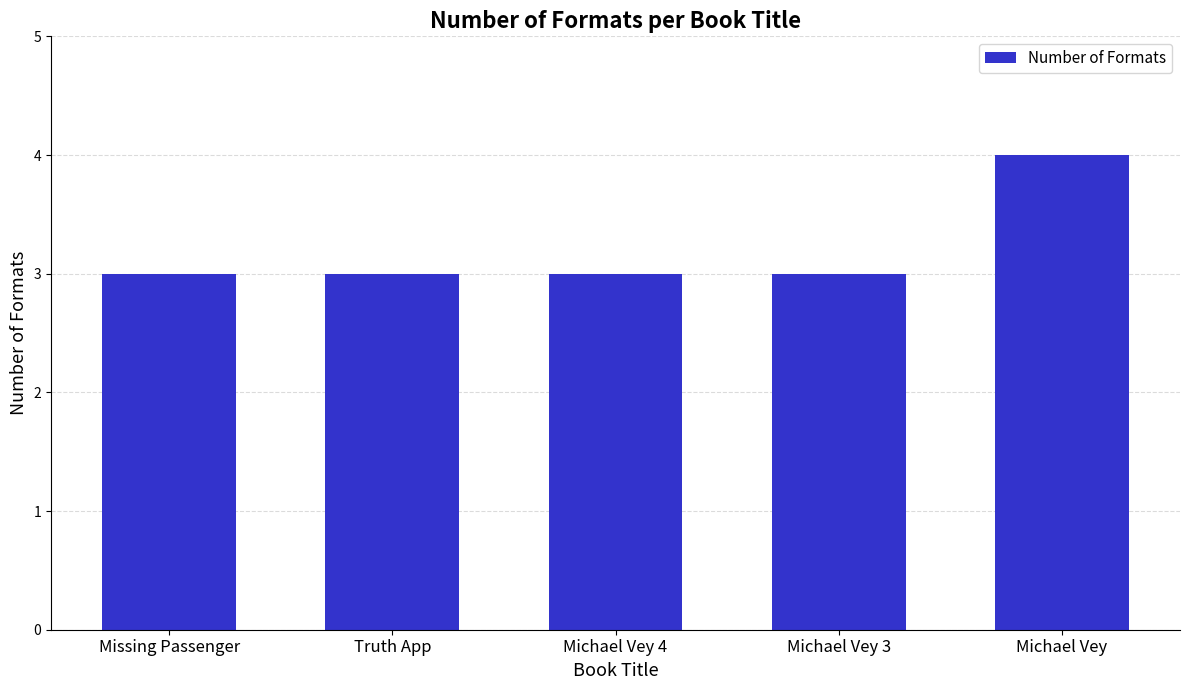

Reading left to right, transcribe all the data shown in this chart.

Missing Passenger=3	Truth App=3	Michael Vey 4=3	Michael Vey 3=3	Michael Vey=4